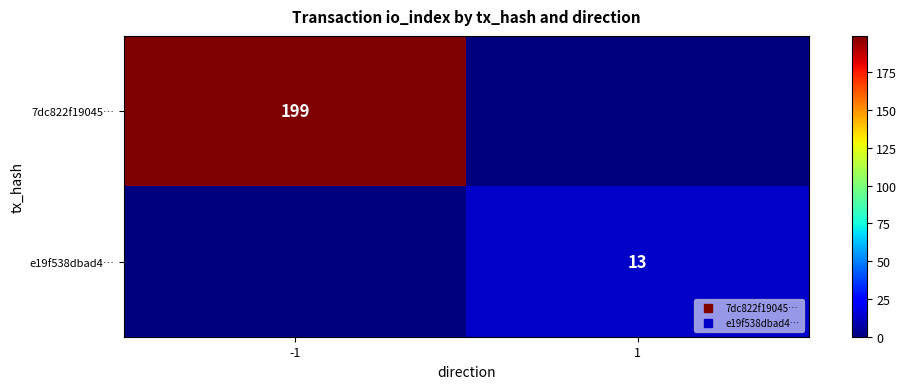

At which label does e19f538dbad4… reach its minimum?

-1